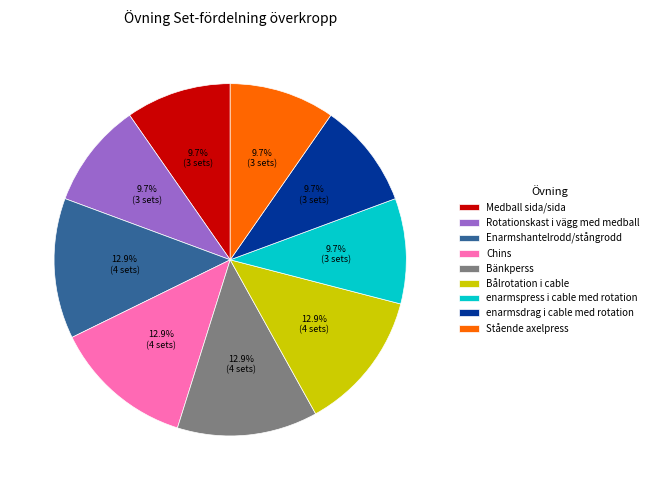

How many segments does this pie chart have?

9